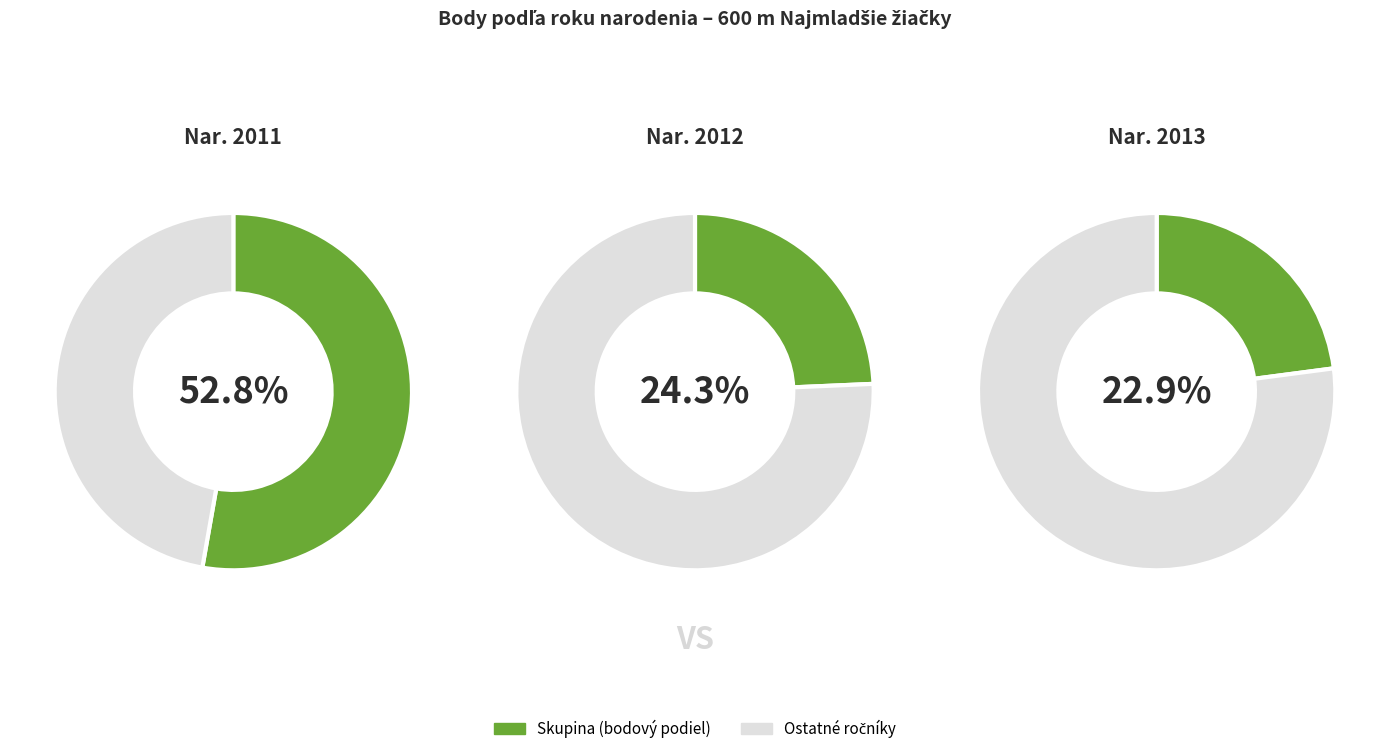

The 11 slice represents 22% of the pie. True or false?

False